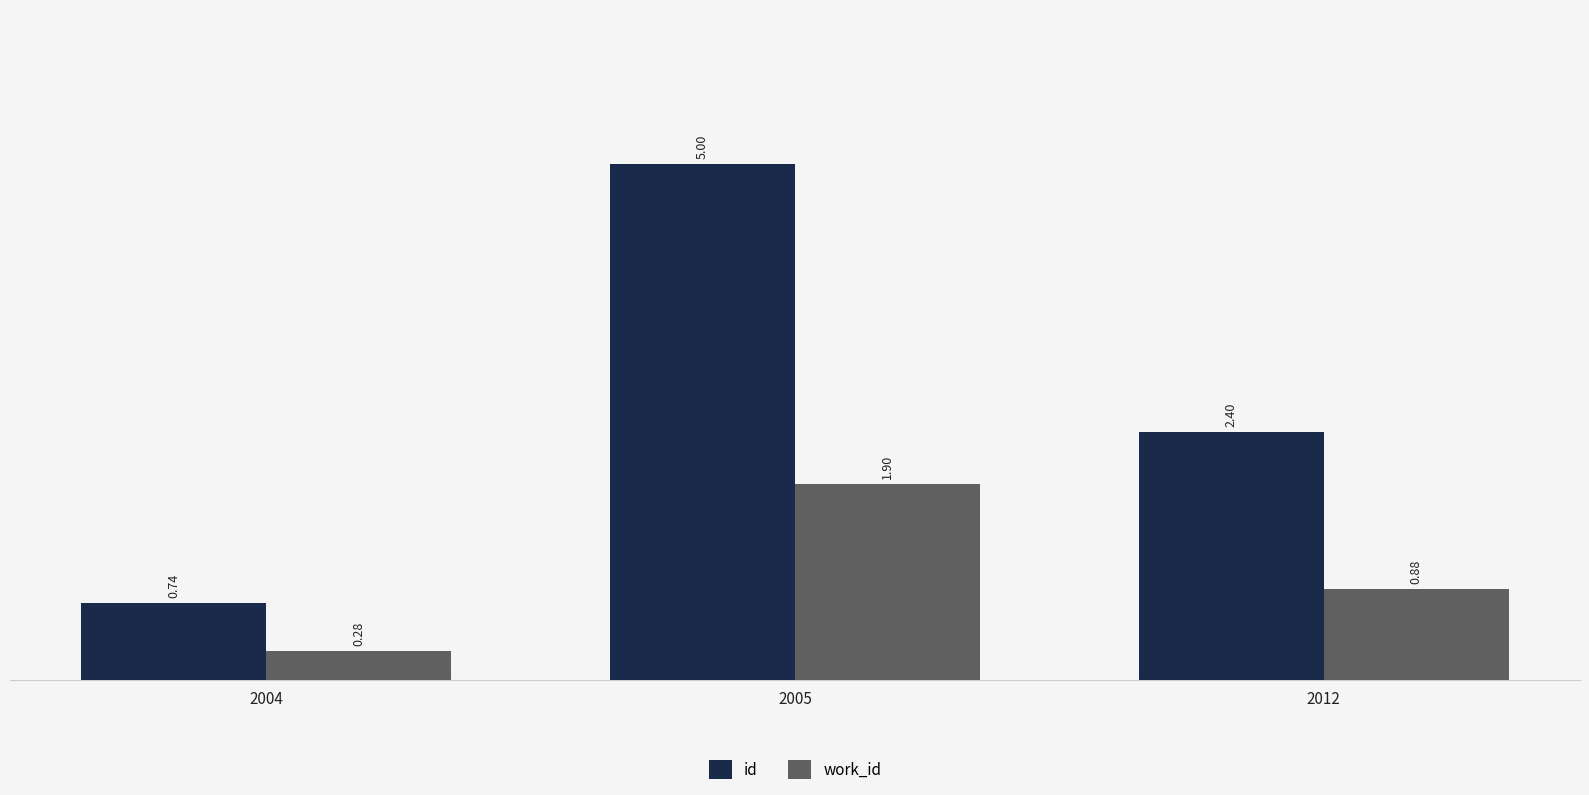

What is the spread (max minus min) of values at 2012?

1.5